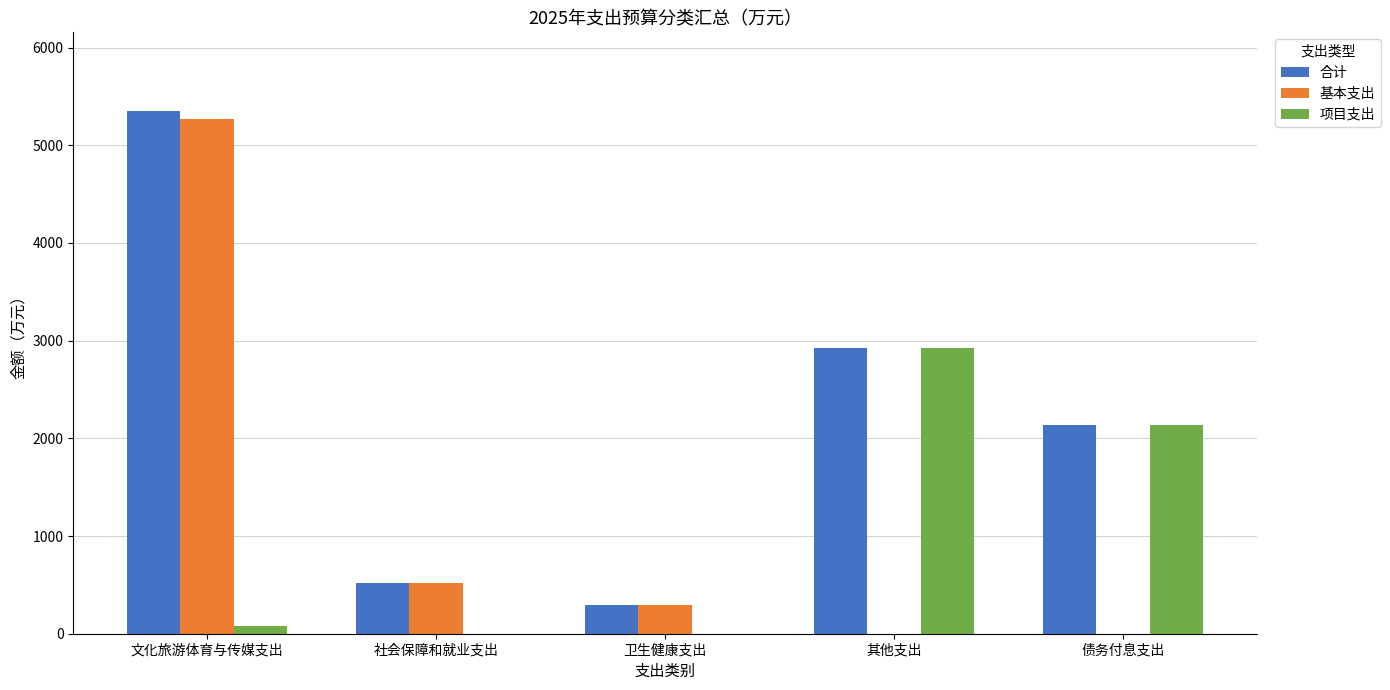

How many distinct data groups are displayed?

3